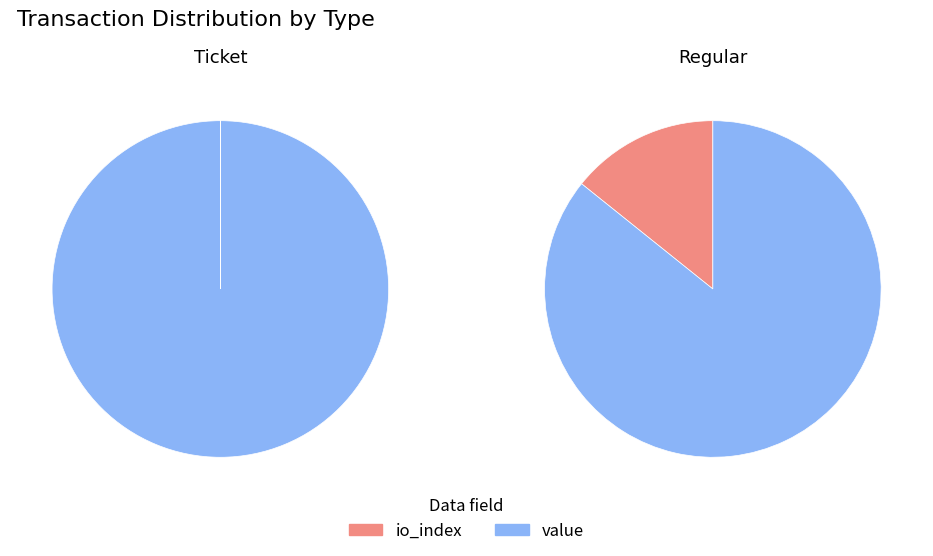

How many slices are in this pie chart?

2